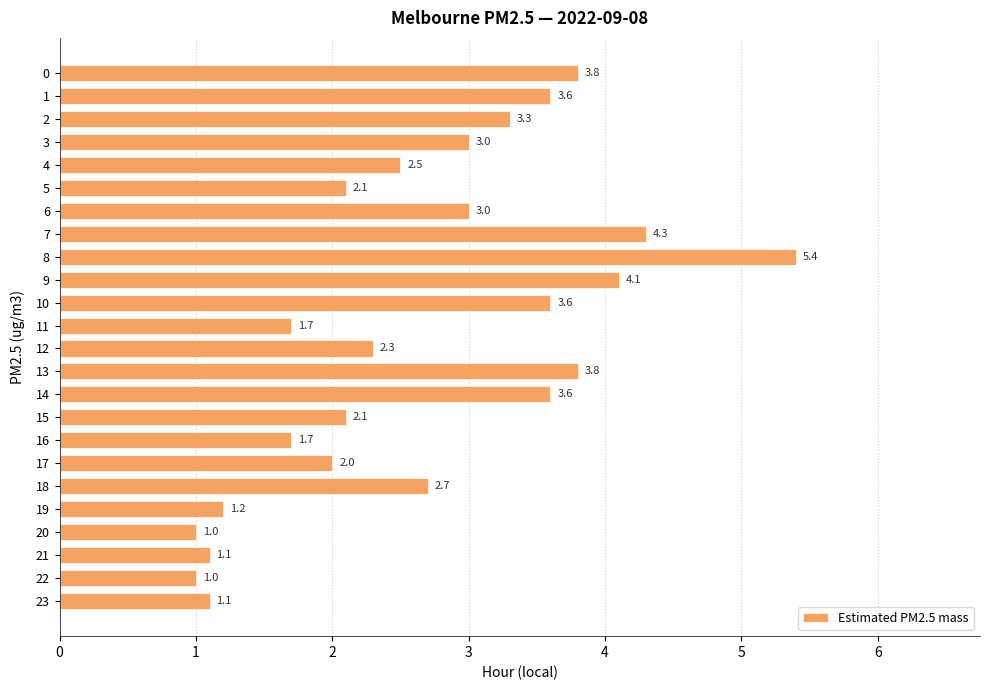

What is the difference between the maximum and second lowest values?

4.4